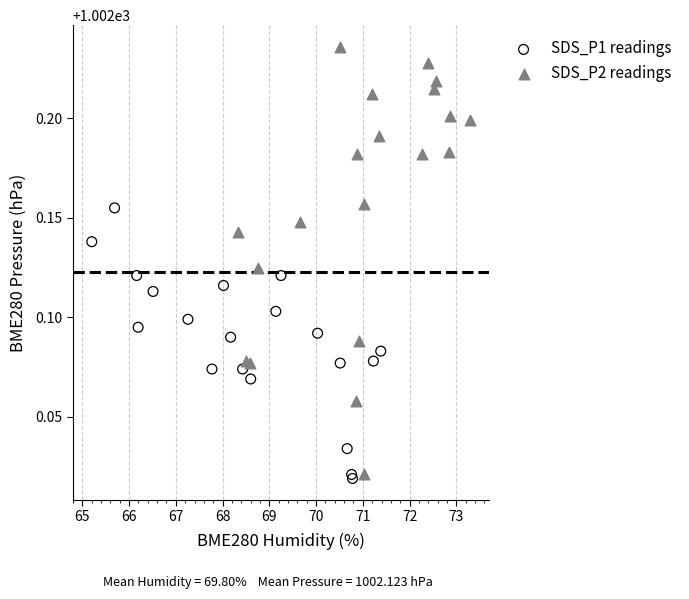

Which series has the widest spread of Y values?

SDS_P2 readings